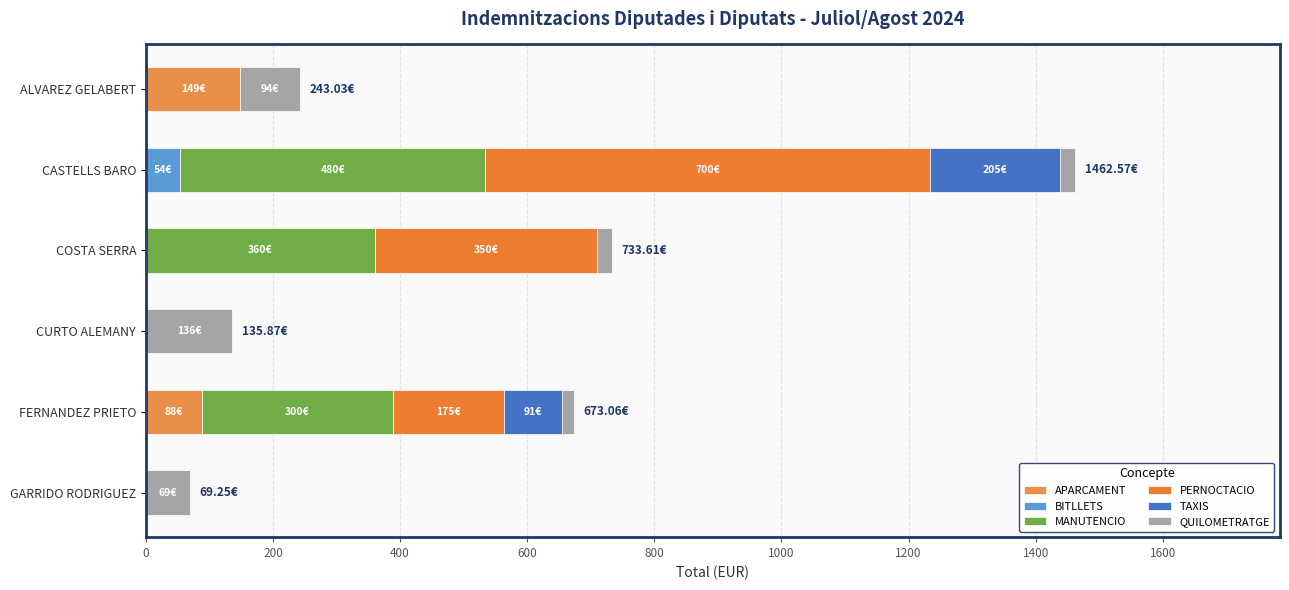

How many series are shown in this chart?

6